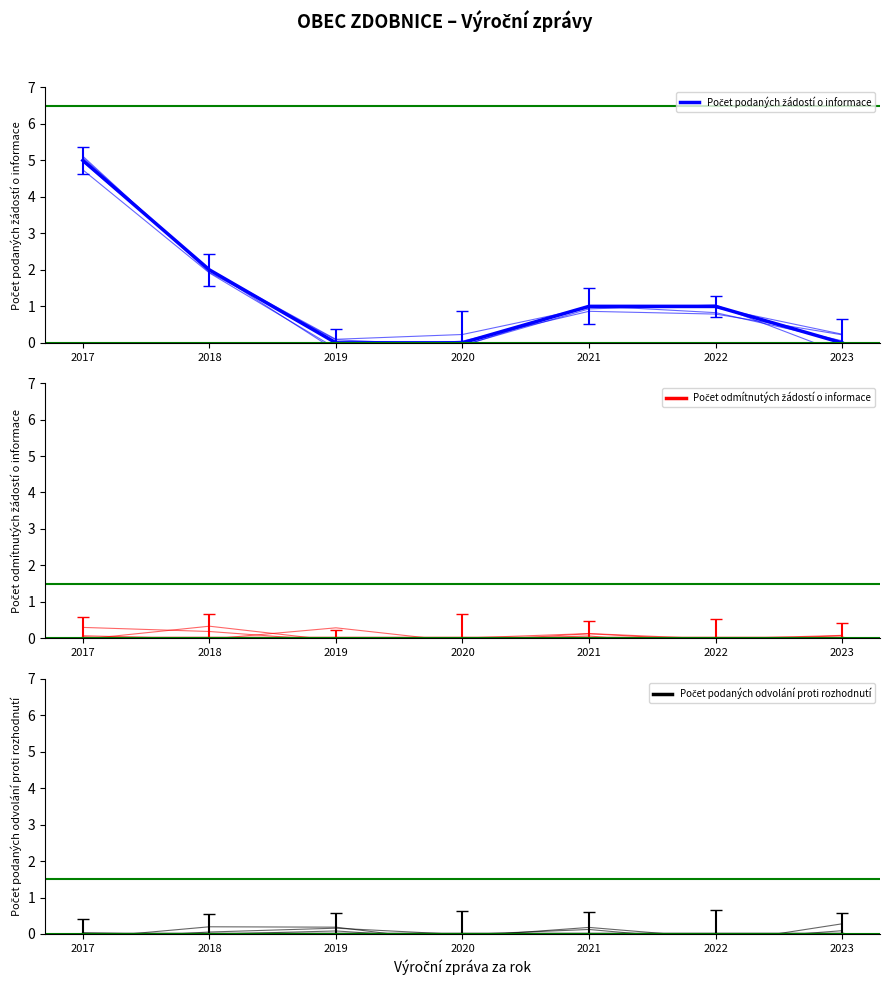

True or false: Počet odmítnutých žádostí o informace has more than 1 interior local peaks.

False